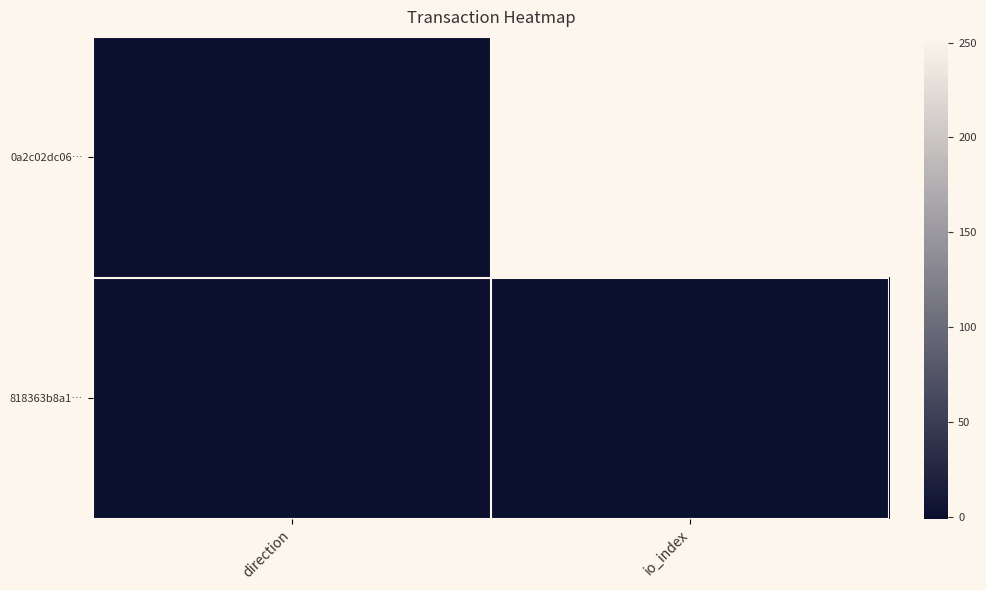

At io_index, list the series in order from smallest to largest.

818363b8a1…, 0a2c02dc06…